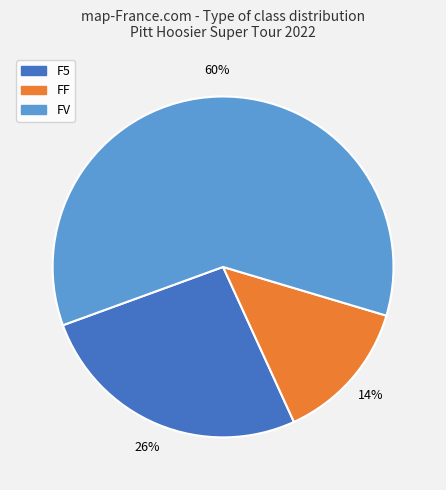

Which has a higher value, FV or F5?

FV